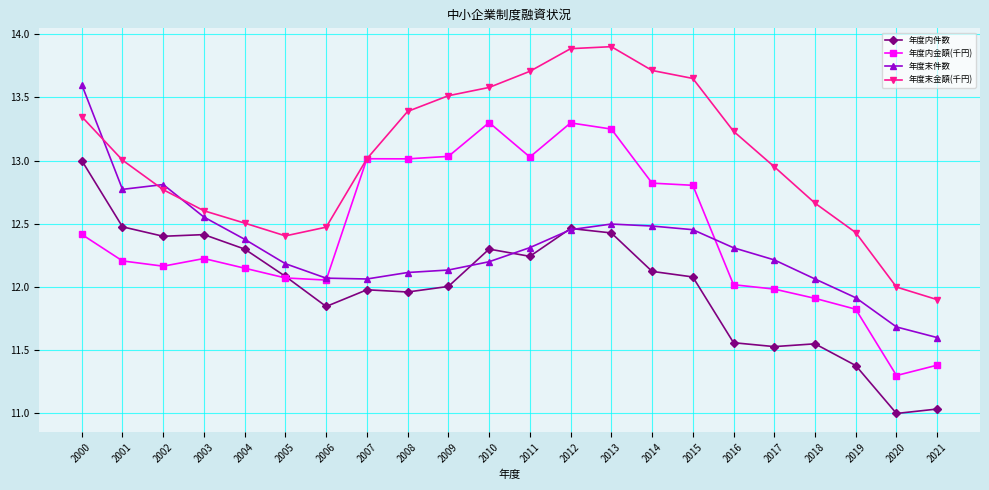

Does the chart have visible grid lines?

Yes